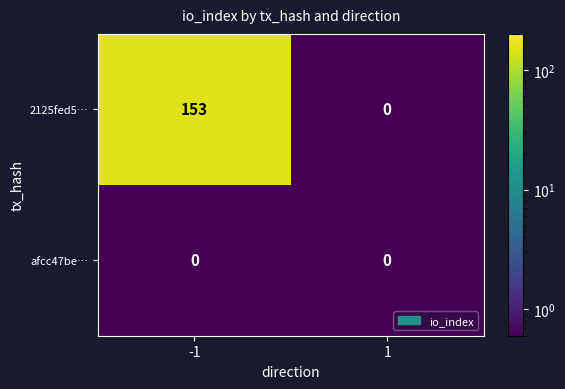

Rank the series by their average value, from lowest to highest.

afcc47be…, 2125fed5…